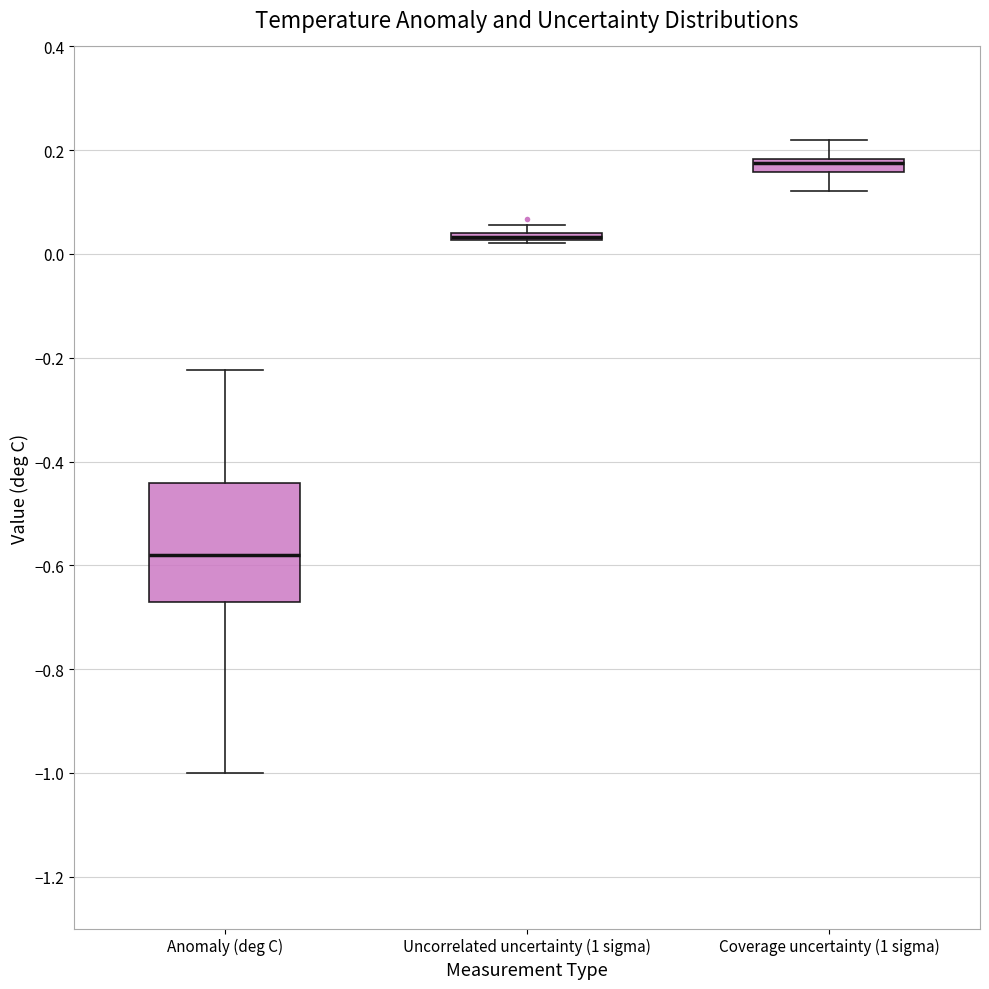

Comparing the boxes themselves (not the whiskers), which one is the tallest?

Anomaly (deg C)